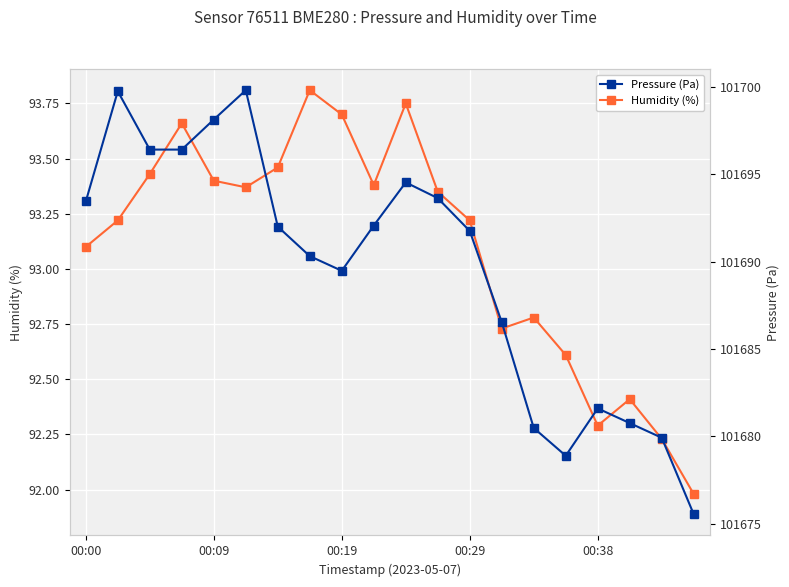

True or false: Humidity (%) has more than 1 interior local peaks.

True